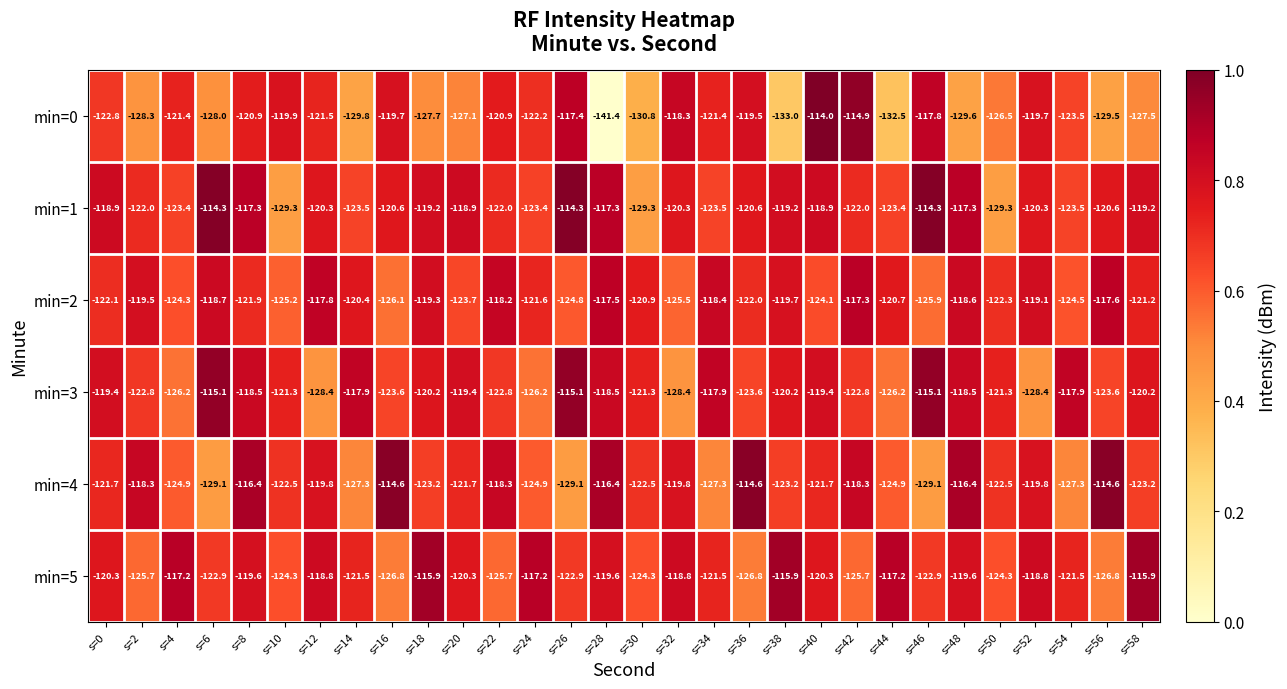

The min=5 series shows -121.5 at s=54. True or false?

True